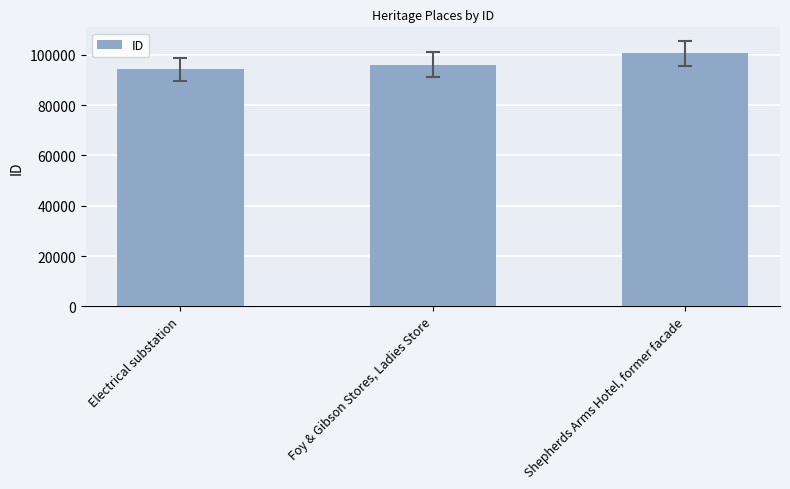

What is the label of the 2nd bar from the left?

Foy & Gibson Stores, Ladies Store